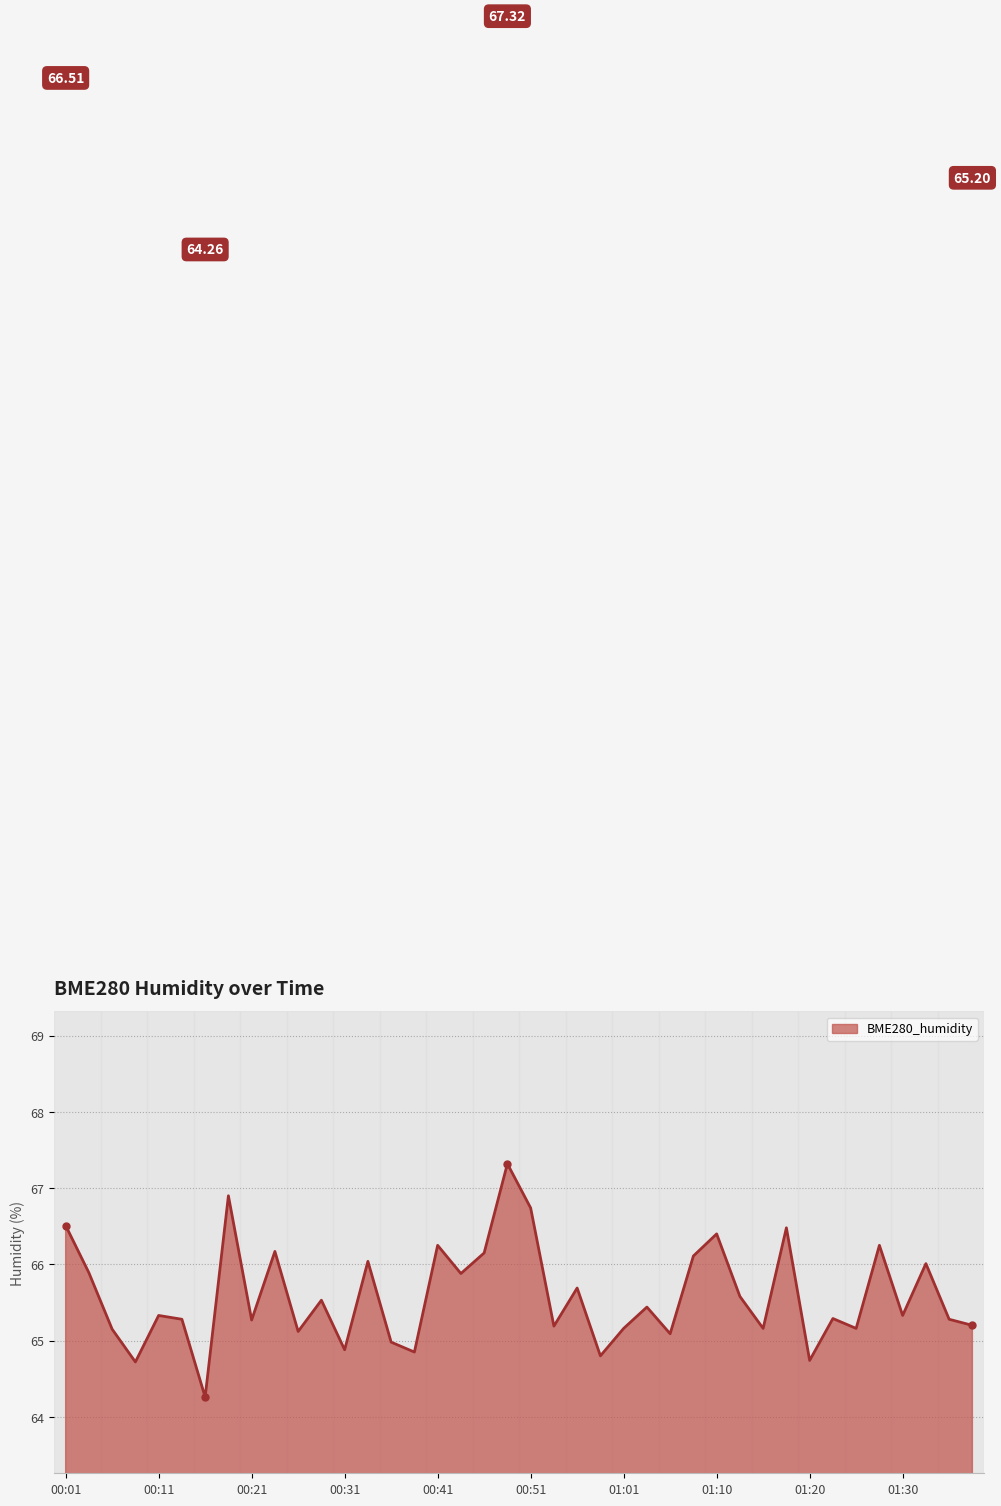

What is the difference between the maximum and minimum values?

3.1